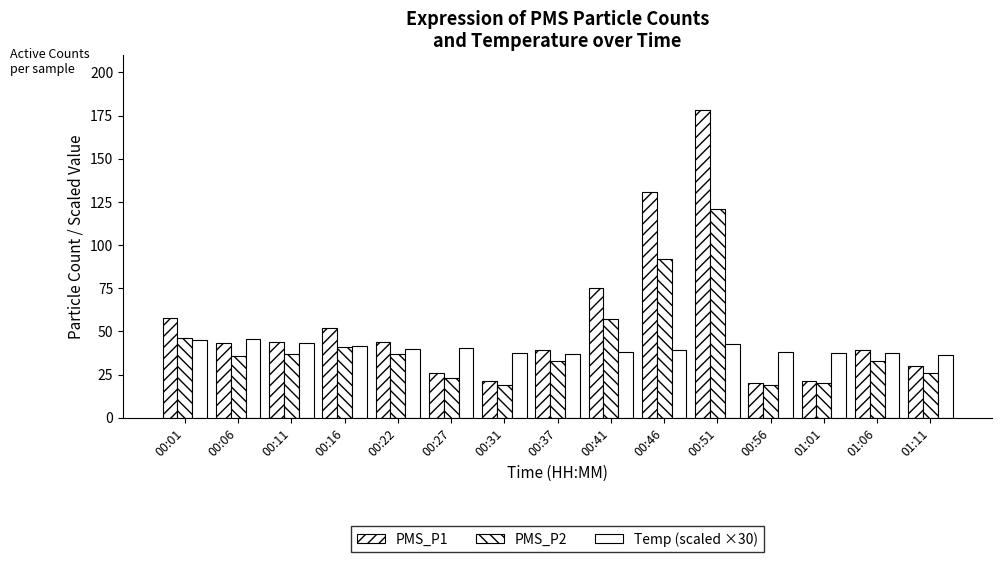

What is the value of the PMS_P1 bar at the 14th from the left?

39.0